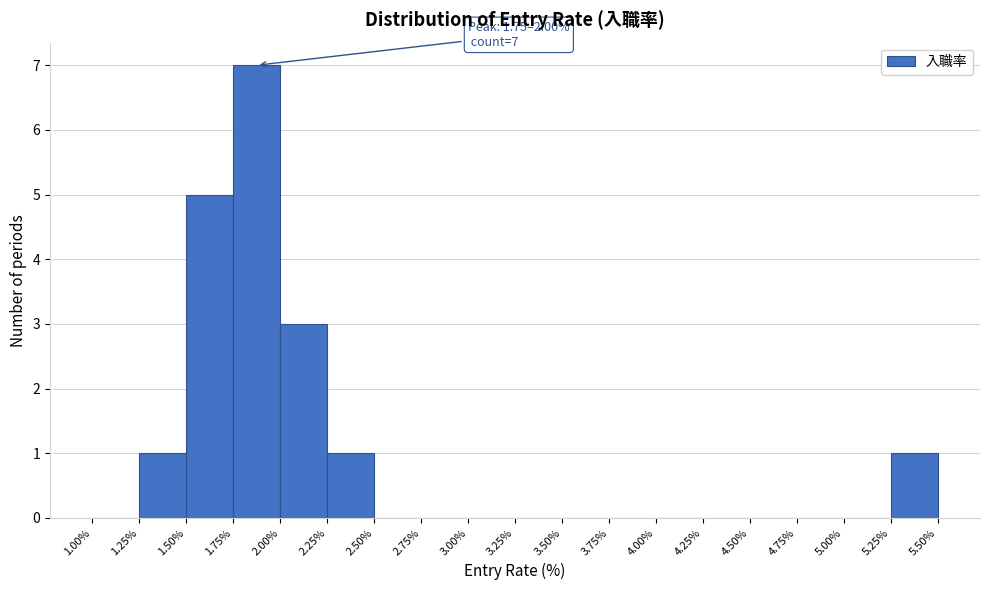

Which range on the x-axis has the tallest bar?

1.75% to 2.00%